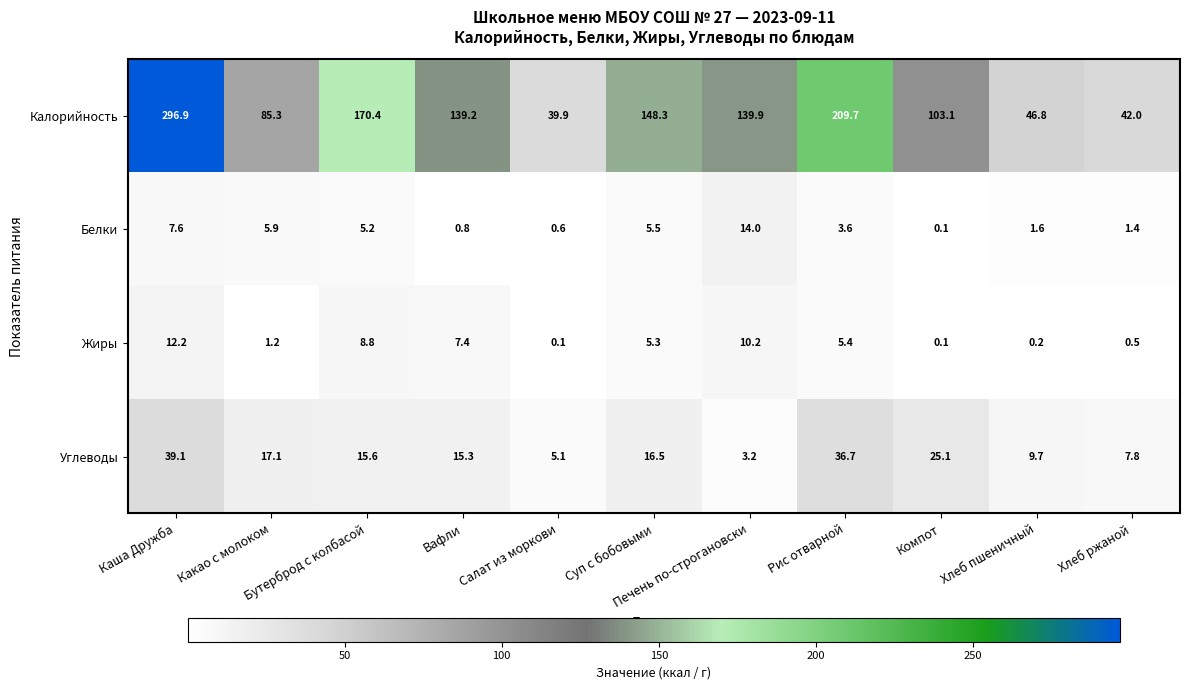

What is the average value of the Жиры series?

4.7